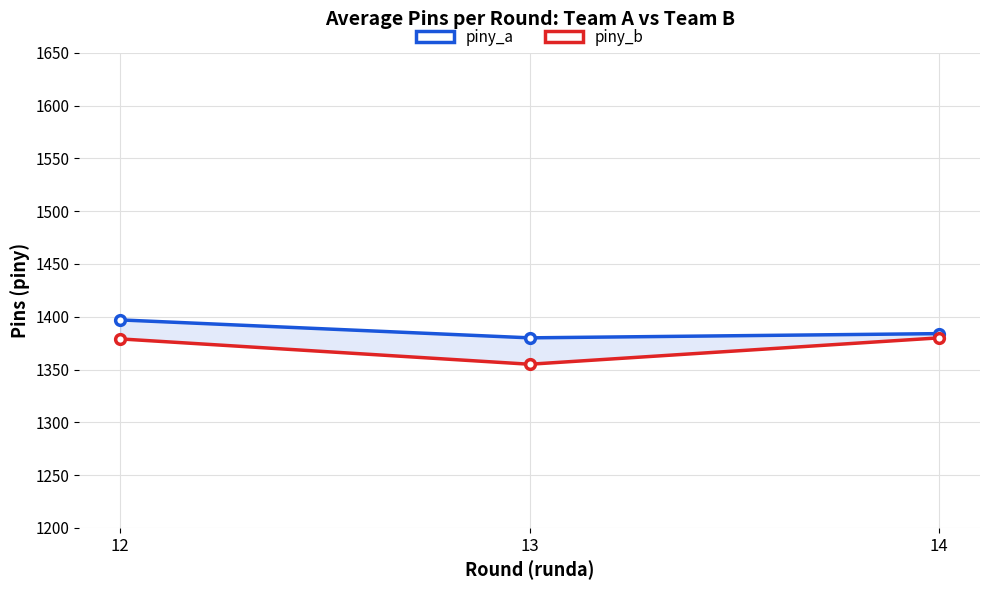

Which series has the largest total across all categories?

piny_a